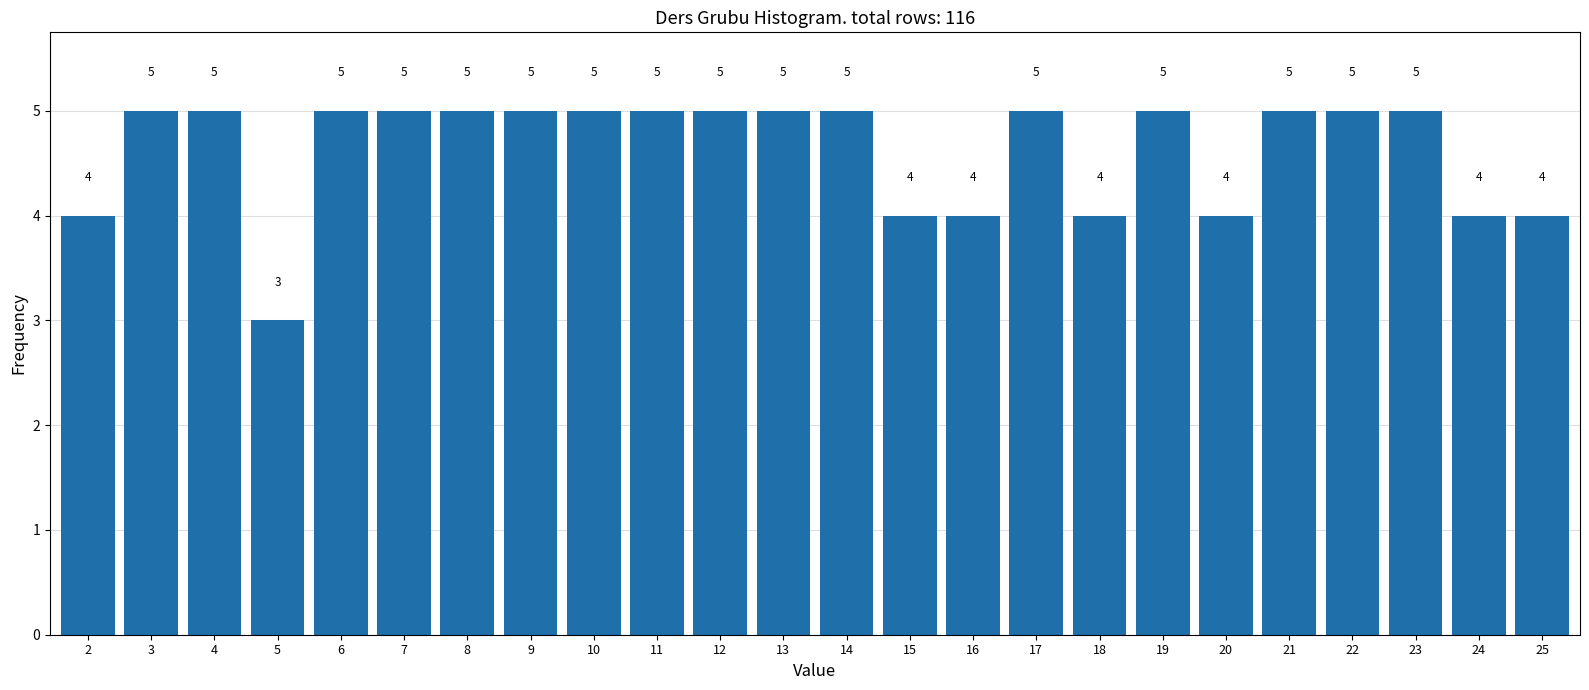

Reading right to left, what are all the values shown in this chart?

4	4	5	5	5	4	5	4	5	4	4	5	5	5	5	5	5	5	5	5	3	5	5	4